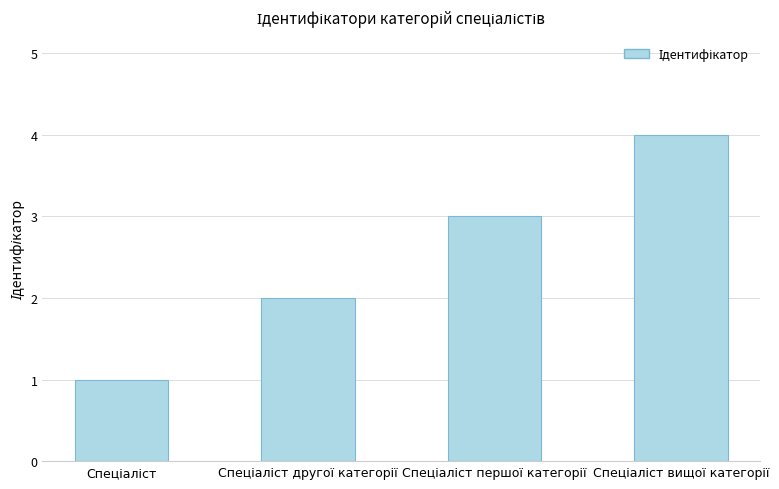

What is the sum of all values?

10